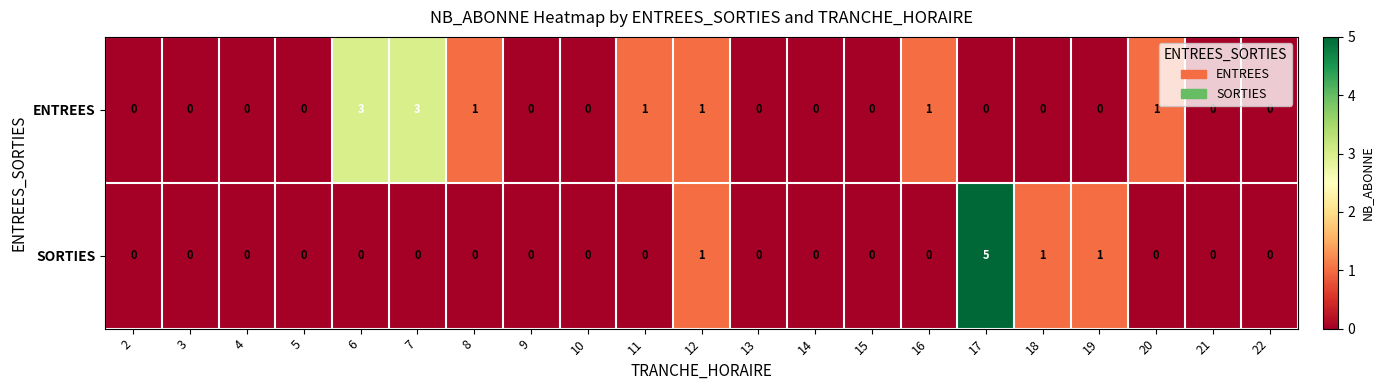

Which series has the widest spread of values?

SORTIES